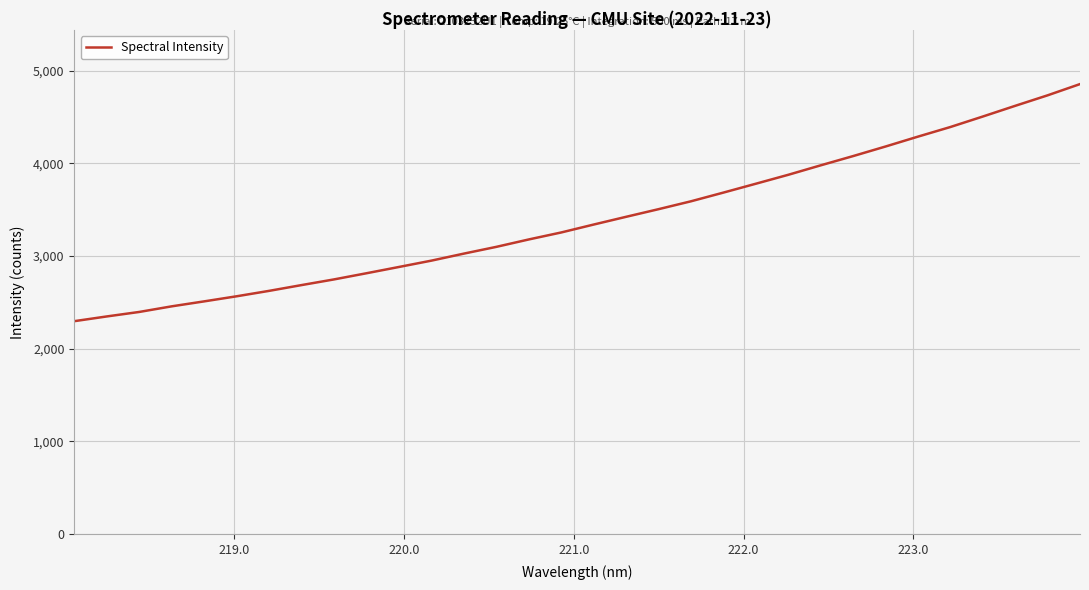

What is the minimum value shown in the chart?

2297.7